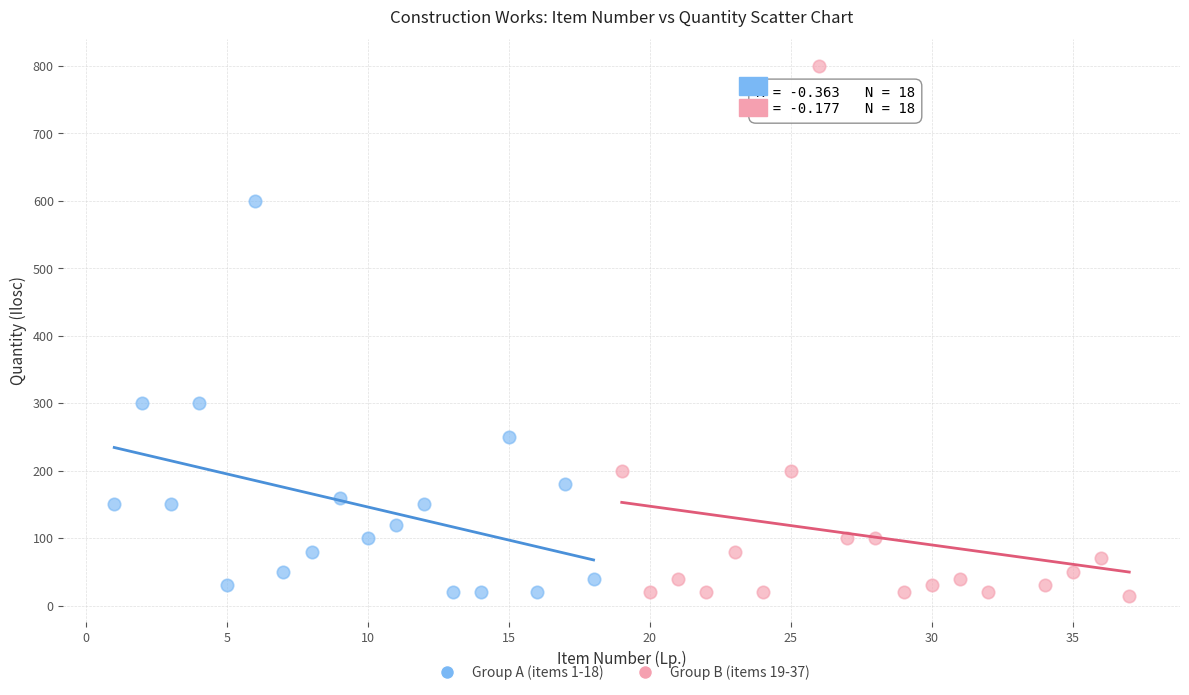

Which series has the widest spread of Y values?

Group B (items 19-37)